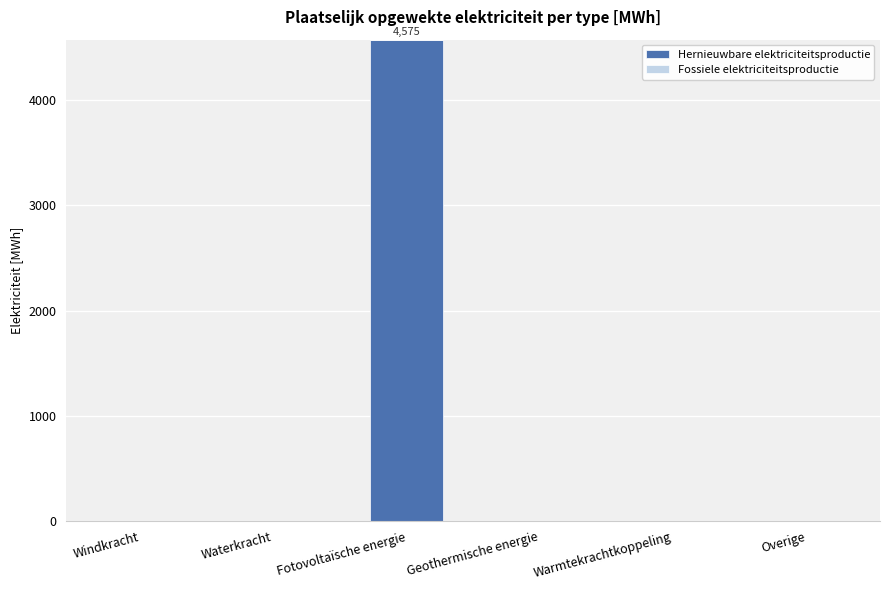

Is it true that the value at Waterkracht is 0.0?

True